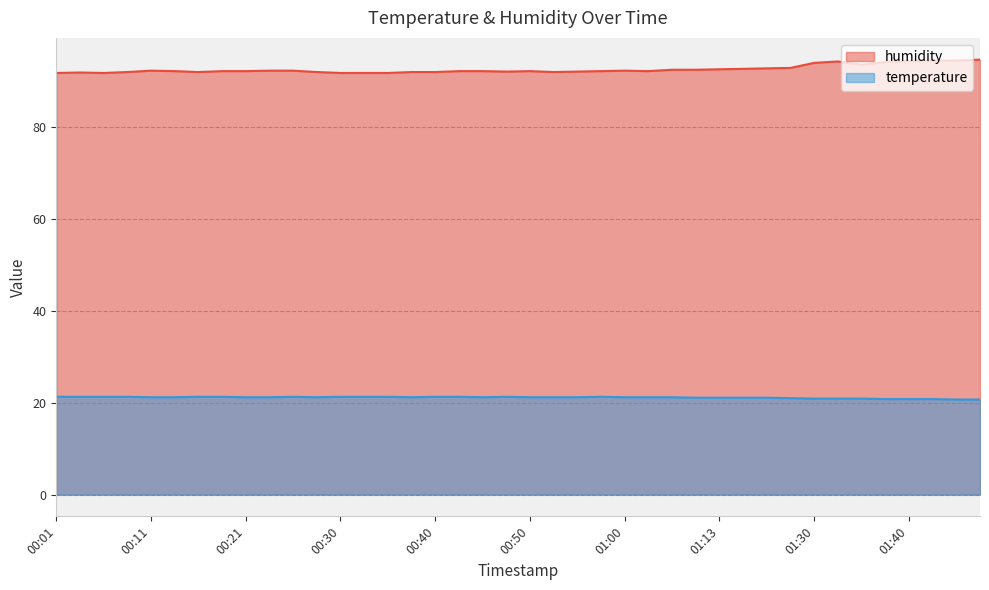

What is the difference between the maximum and second lowest values in the temperature series?

0.6